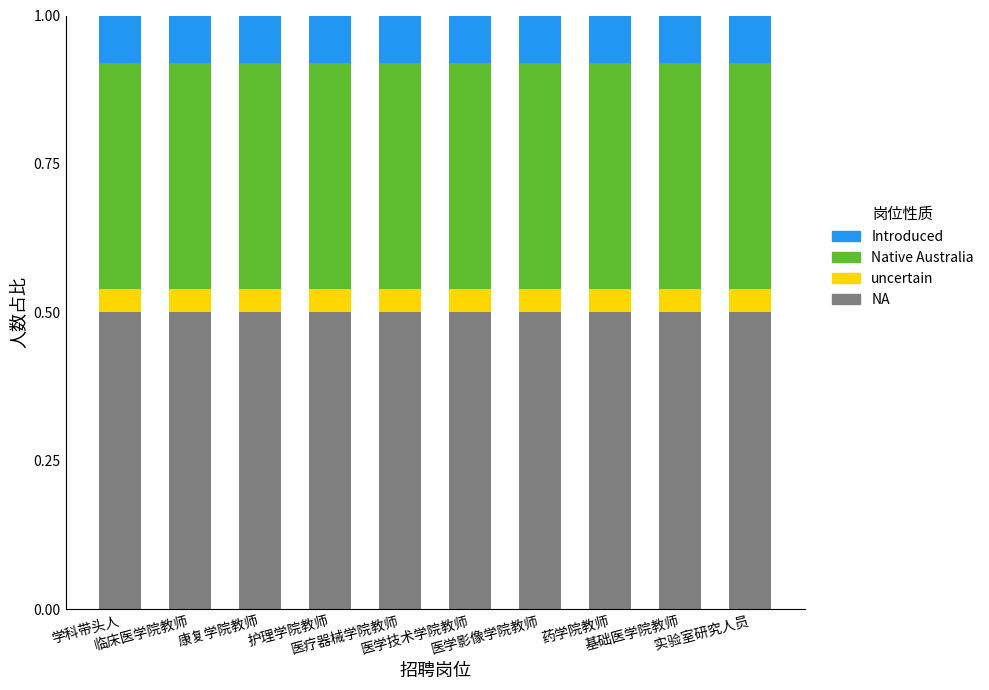

What is the minimum value for NA?

0.5